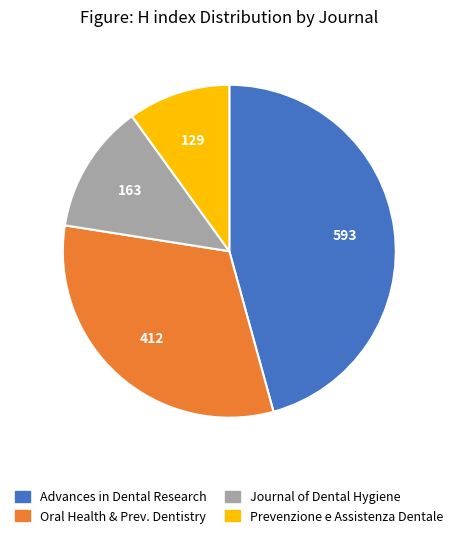

Is there any slice that represents more than half of the pie?

No